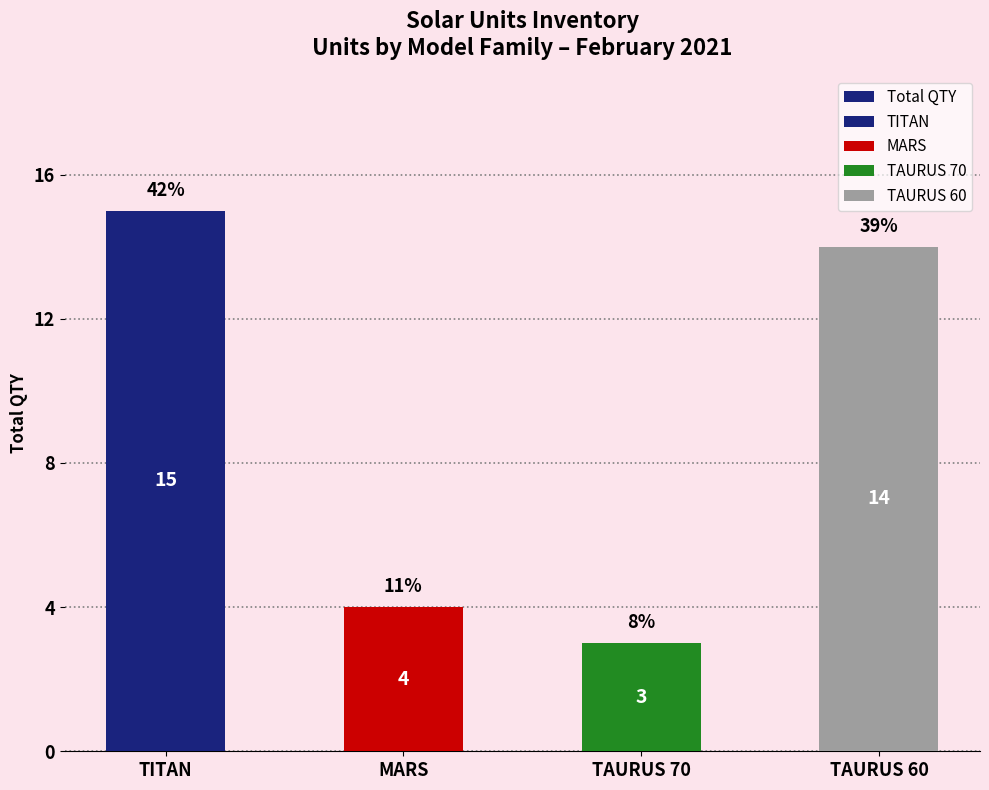

Where does the data first go above 14?

TITAN